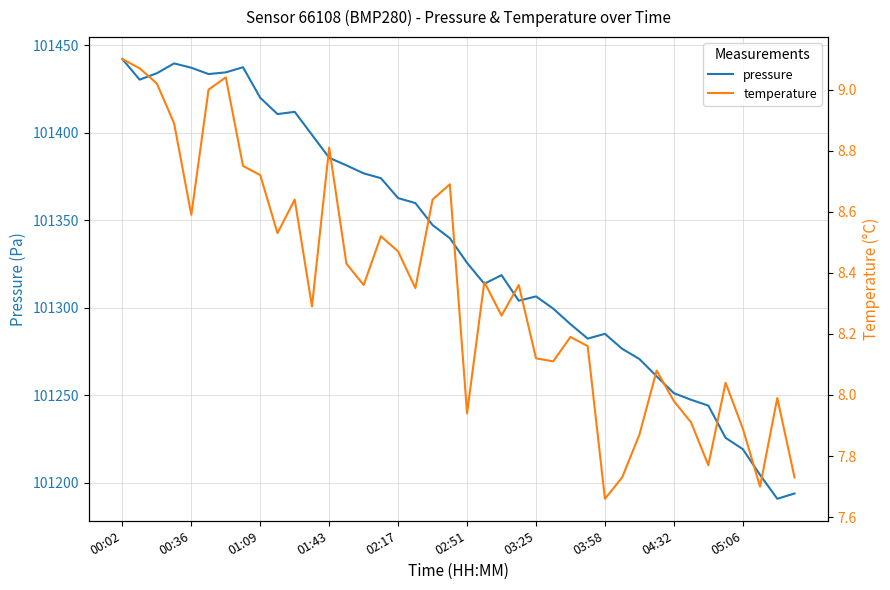

Where does the pressure series first go above 101339?

00:02